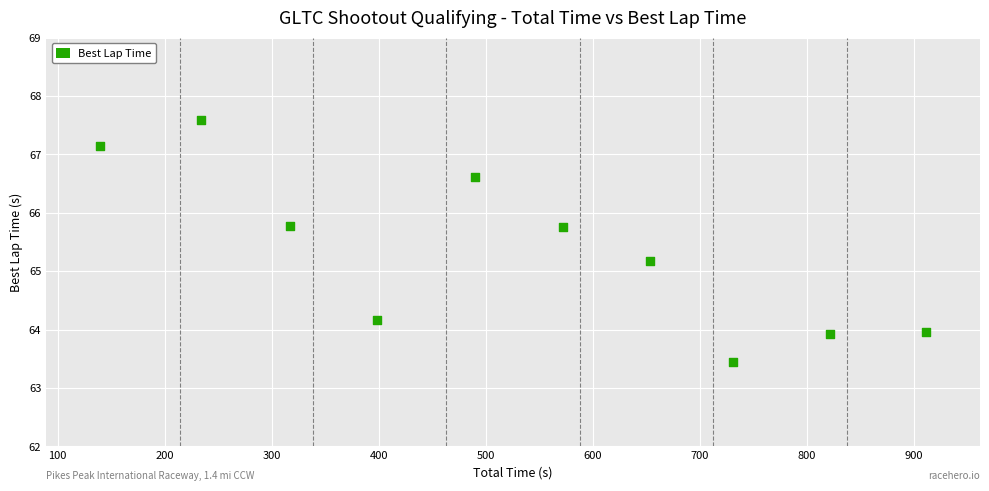

What Y value in the scatter plot is closest to 65?

65.2